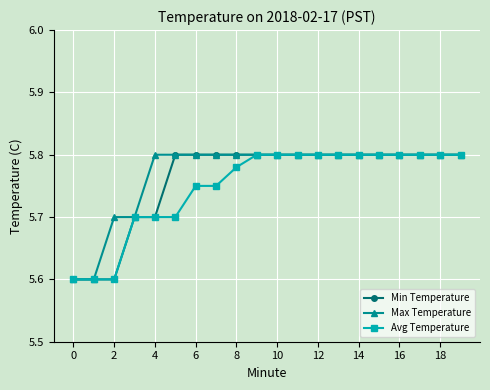

Rank the series by their average value, from highest to lowest.

Max Temperature, Min Temperature, Avg Temperature